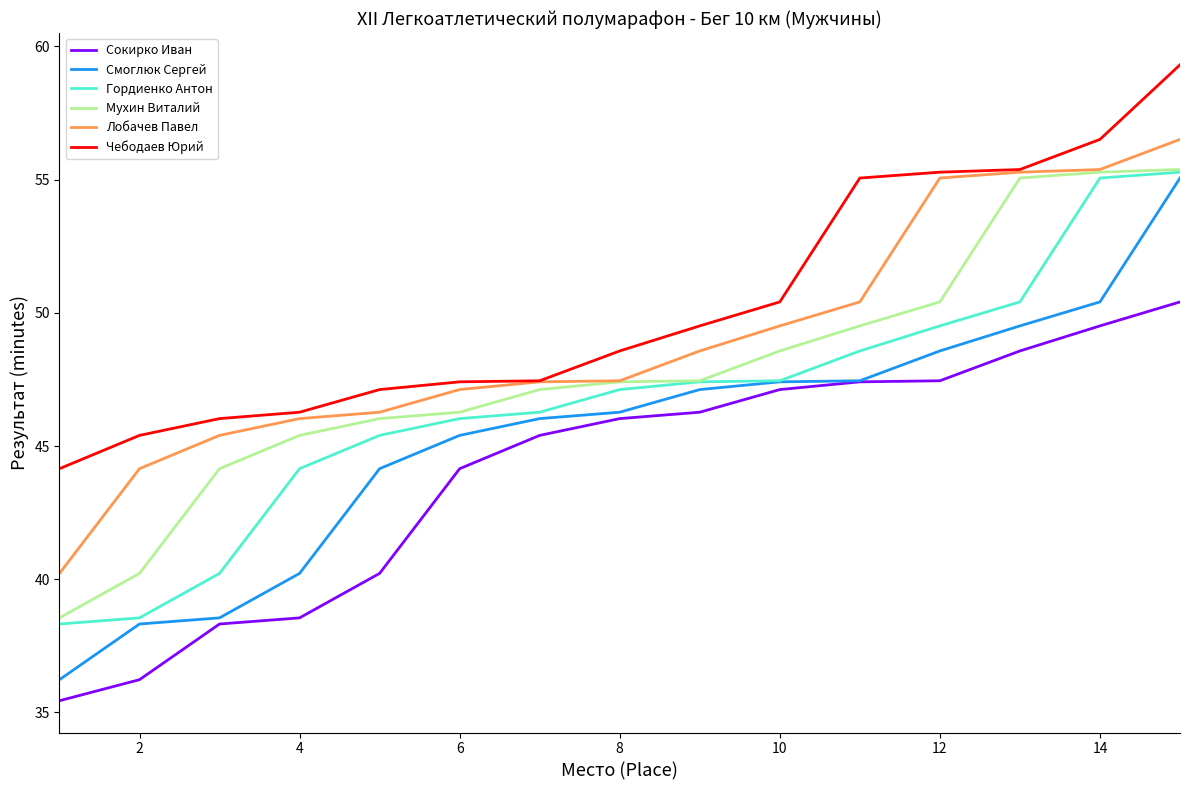

Which series has the largest total across all categories?

Чебодаев Юрий